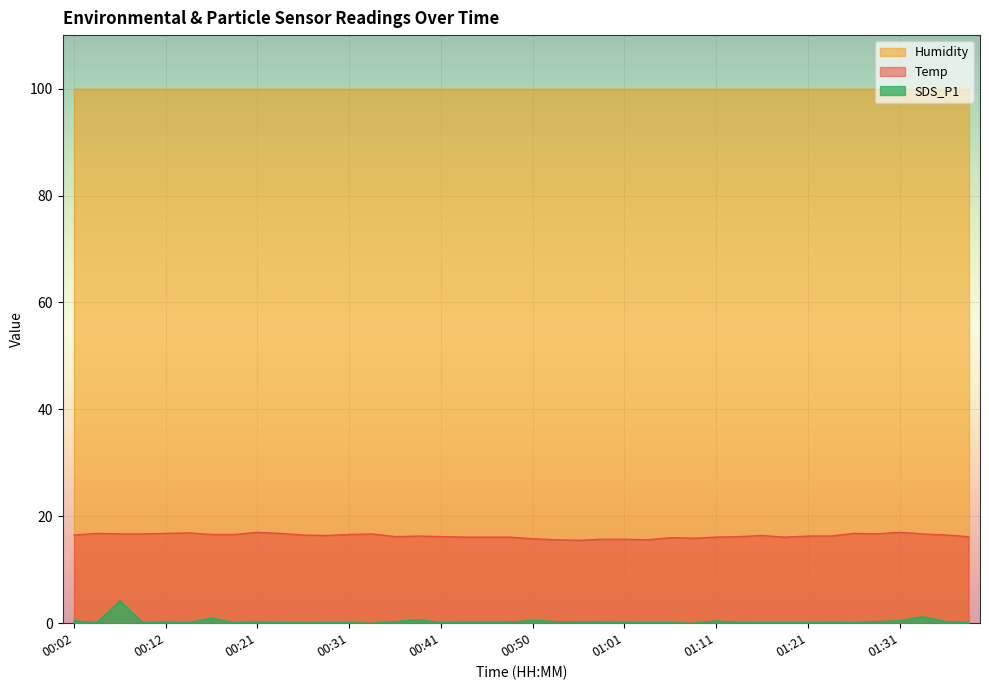

At which category is the sum across all series the highest?

00:07